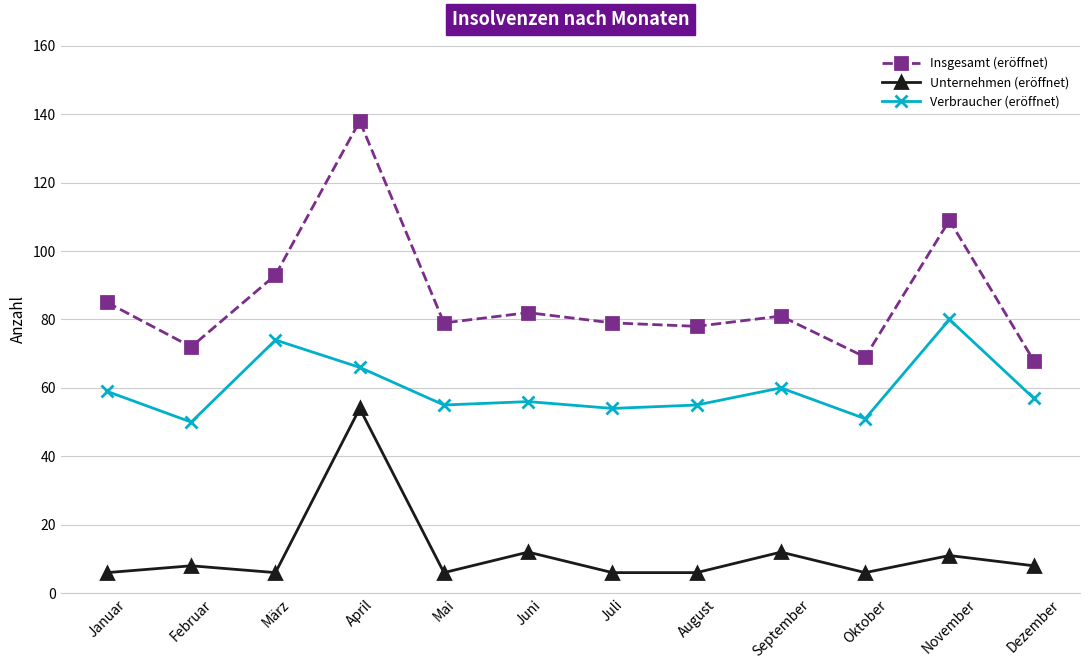

What are all the series names shown in the legend?

Insgesamt (eröffnet), Unternehmen (eröffnet), Verbraucher (eröffnet)